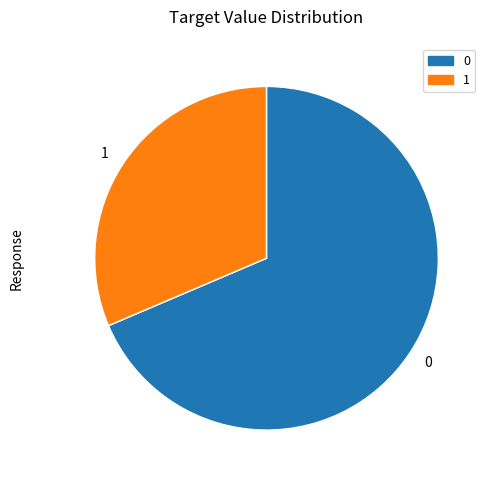

True or false: 0 accounts for 61% of the total.

False